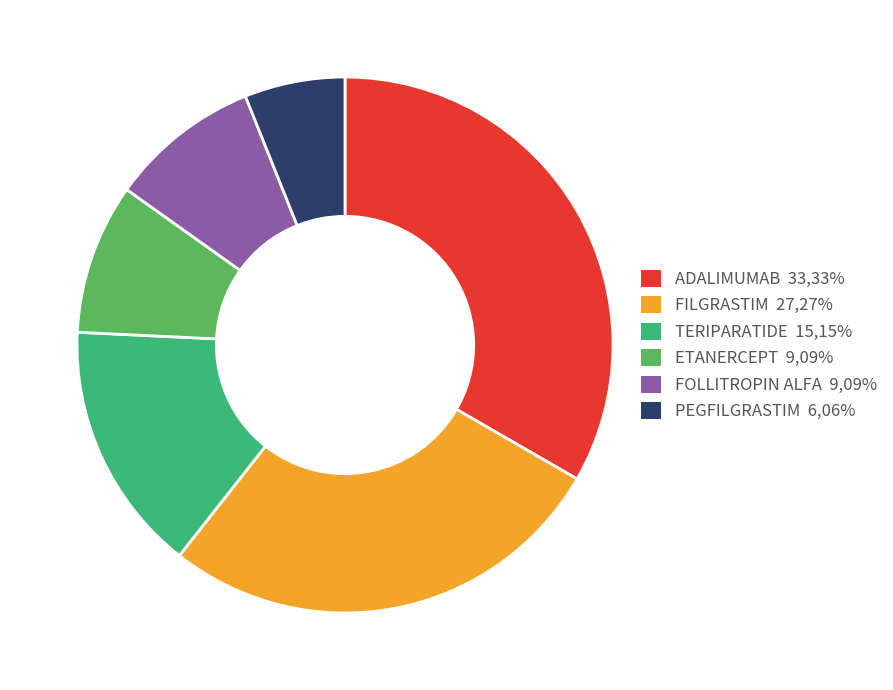

Is it true that PEGFILGRASTIM 6,06% is 1% of the pie?

False